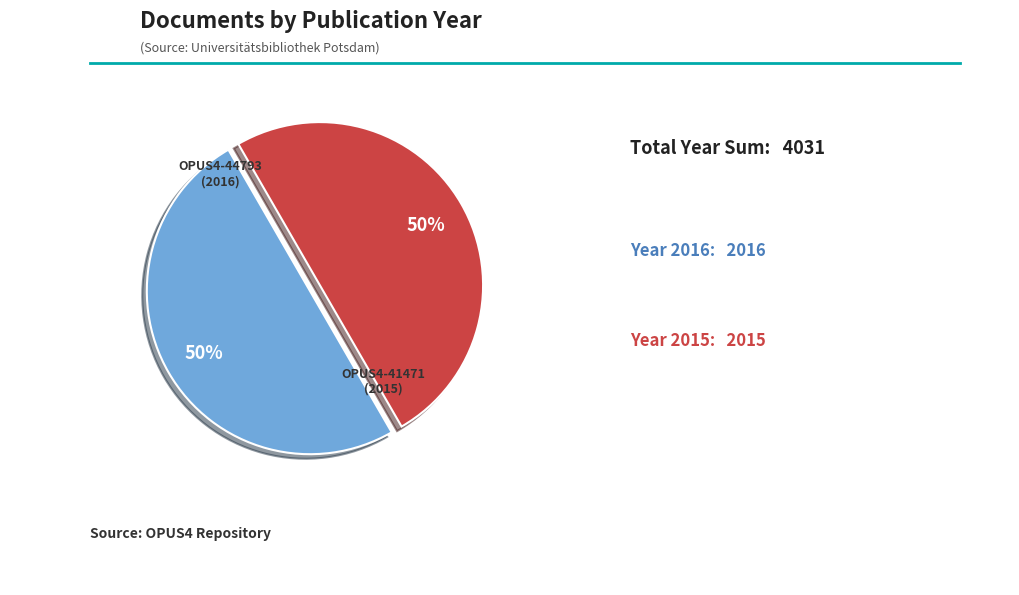

To the nearest percent, what is the average slice percentage?

50%